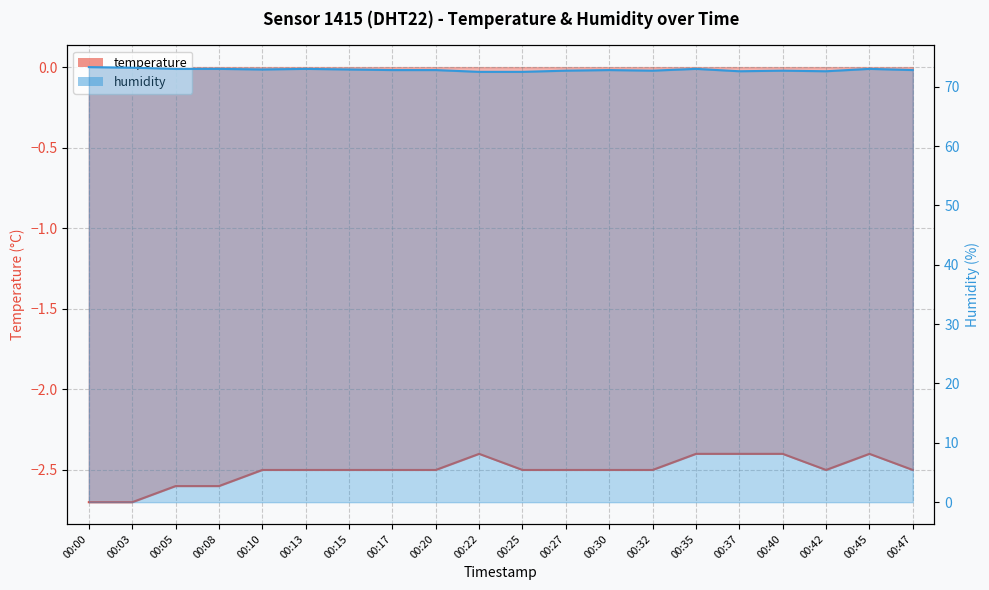

The humidity series shows 34.2 at 00:10. True or false?

False